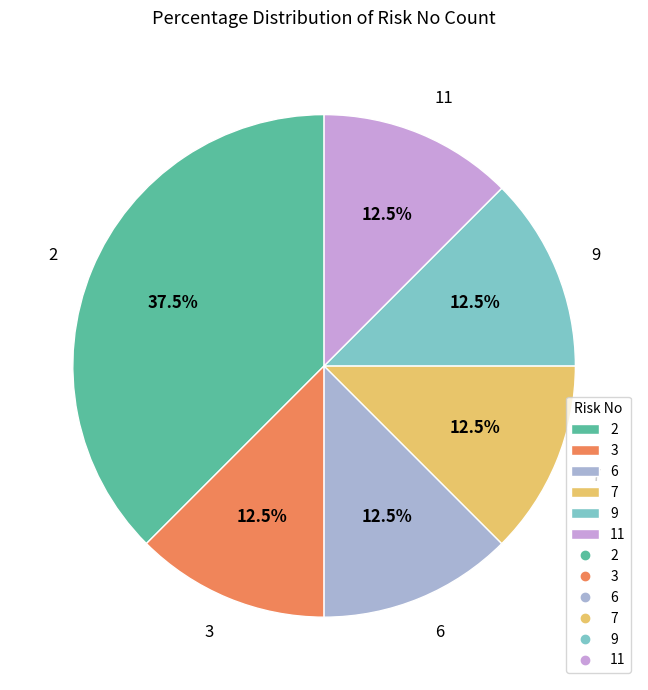

What percentage is NOT represented by 2?

62.5%